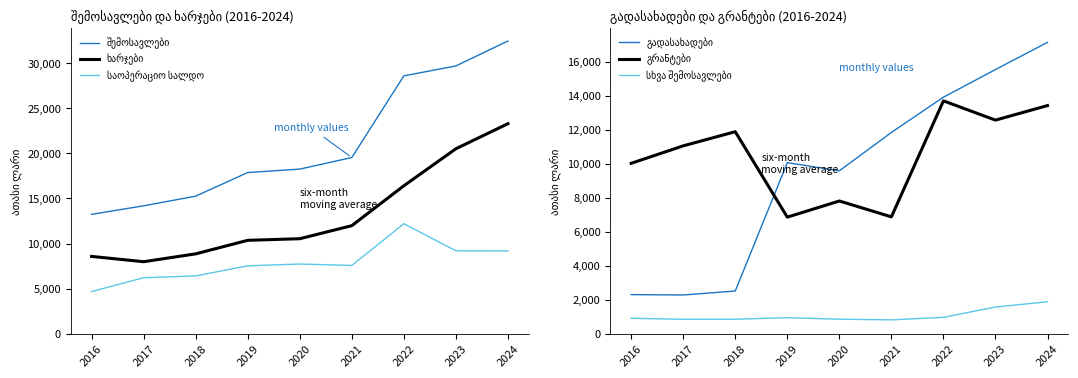

True or false: გადასახადები and ხარჯები cross at least once.

False